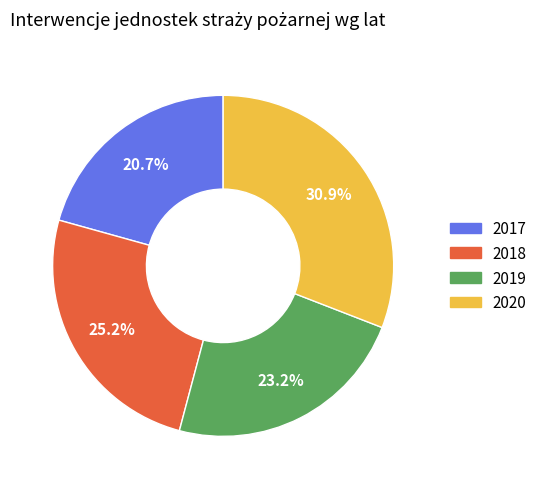

Does any single category account for the majority?

No